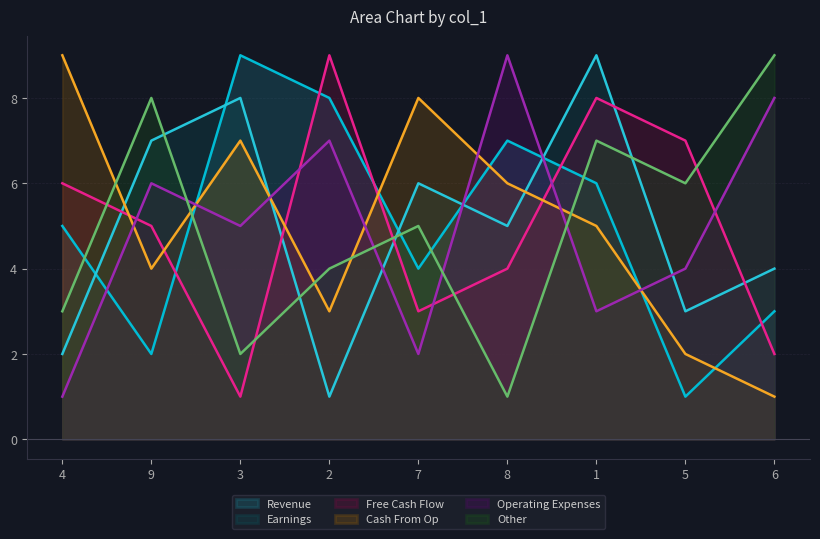

At how many categories does at least one series exceed 6?

9